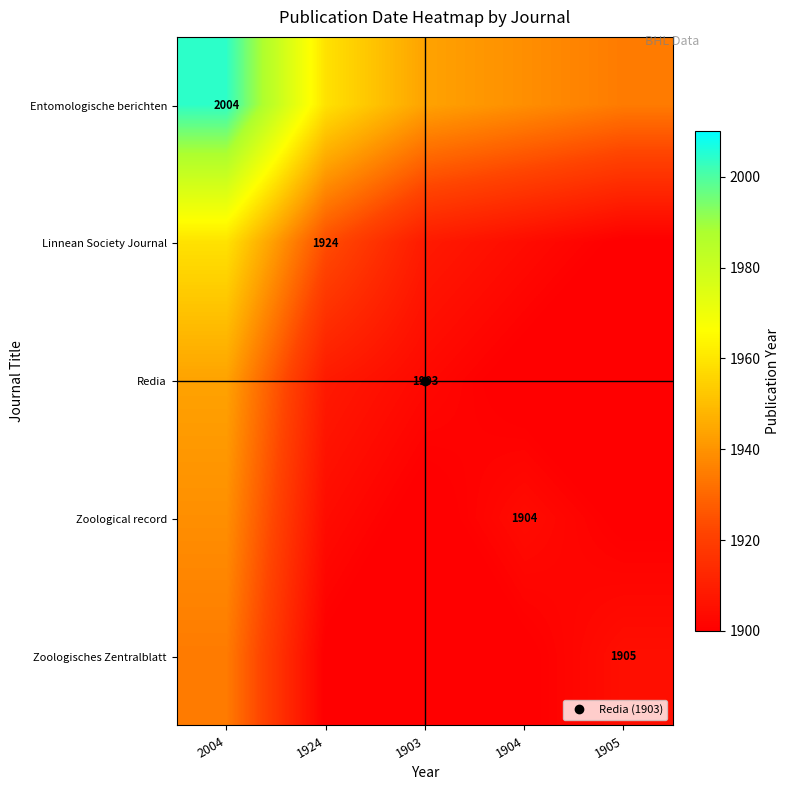

Where does the Entomologische berichten series first go above 1943?

2004